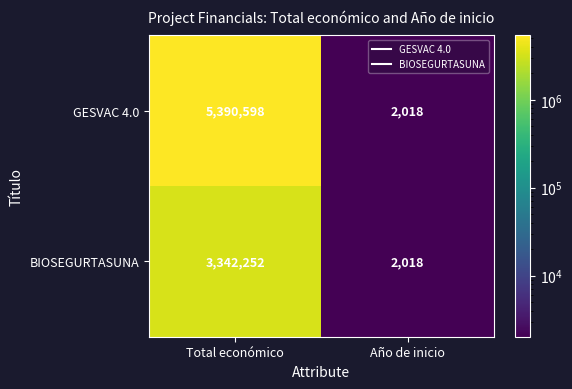

The value of BIOSEGURTASUNA at Año de inicio is 2018. True or false?

True